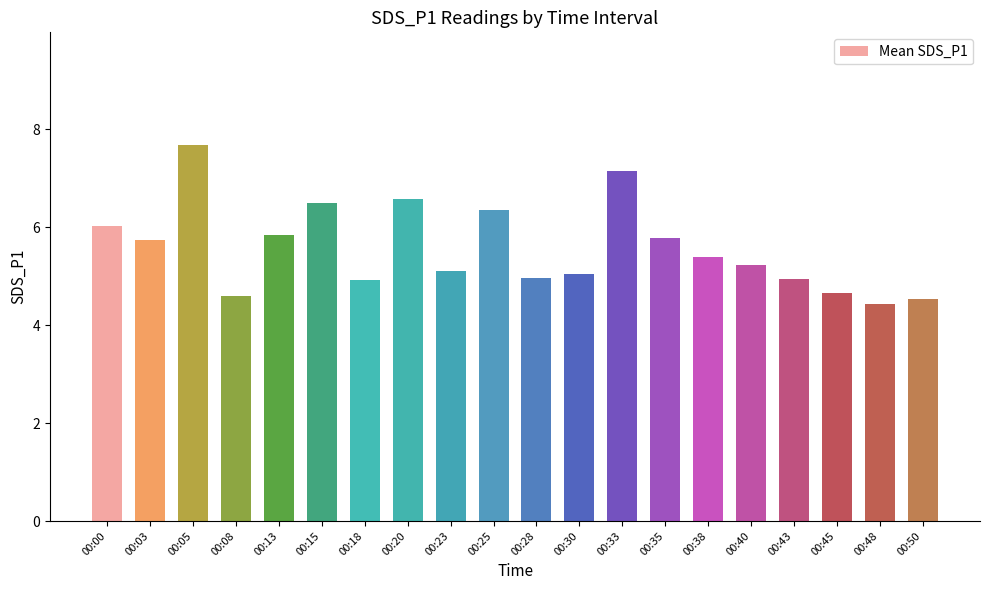

What is the value of the 17th bar from the left?

5.0